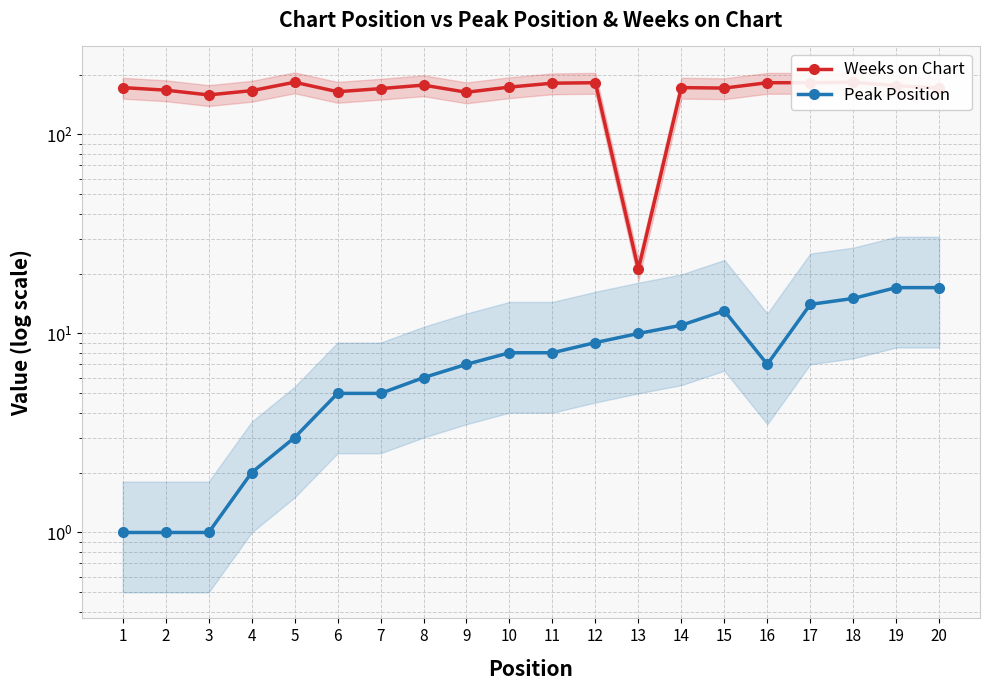

Does the chart have visible grid lines?

Yes